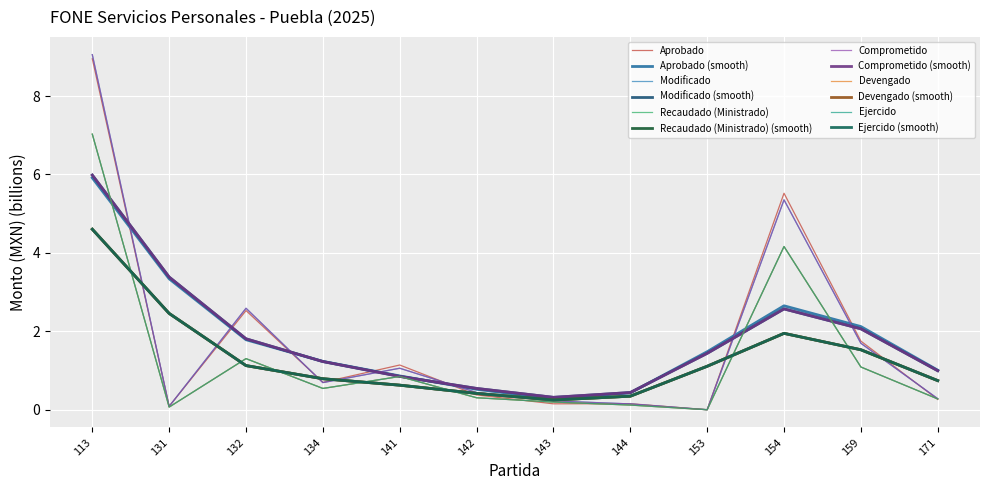

At which category is the sum across all series the highest?

113